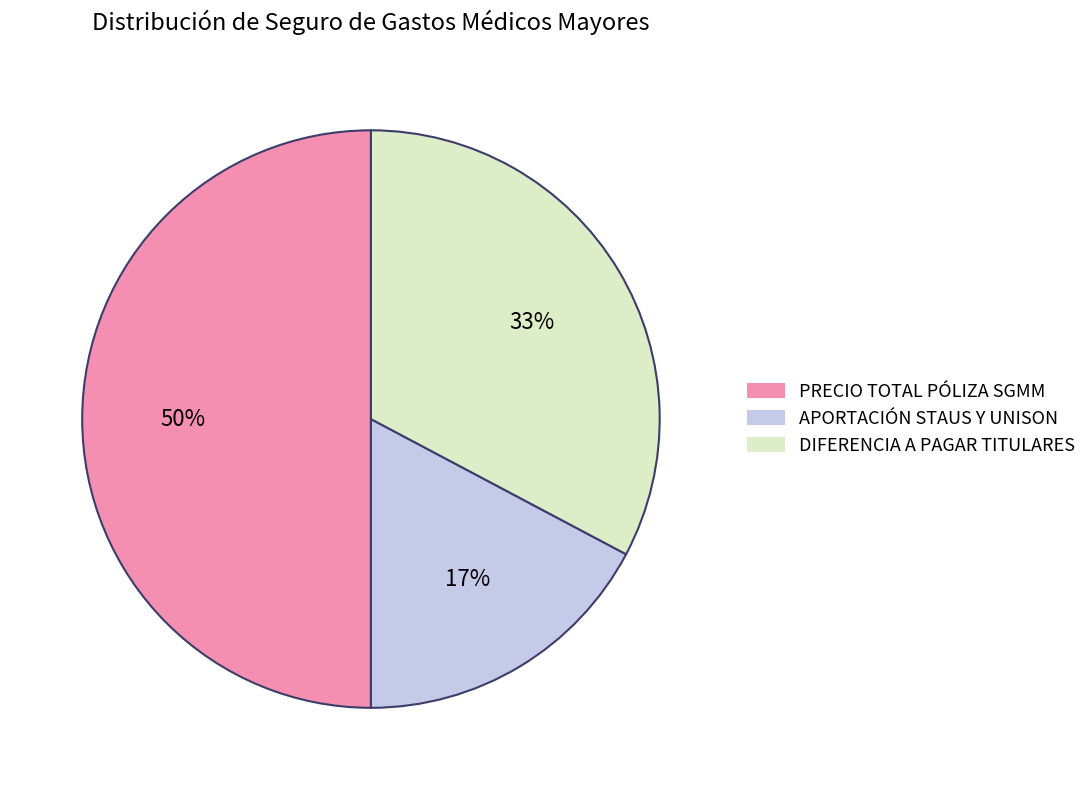

What is the ratio of the value at DIFERENCIA A PAGAR TITULARES to the value at APORTACIÓN STAUS Y UNISON?

1.9